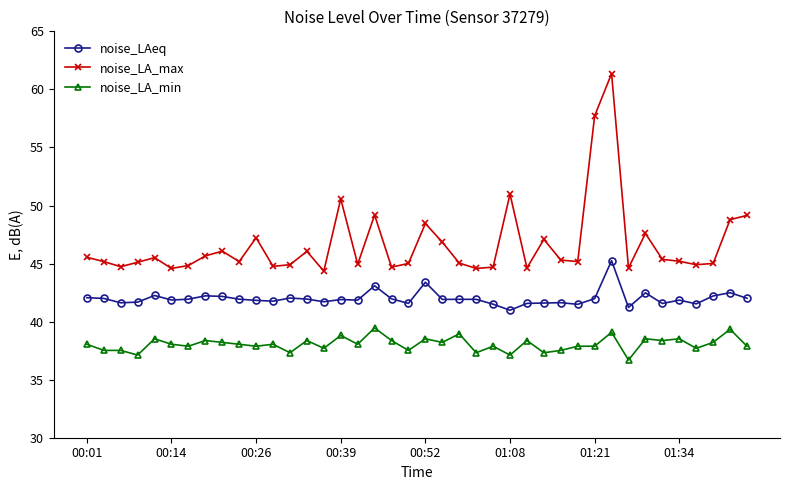

What is the smallest value displayed?

36.7